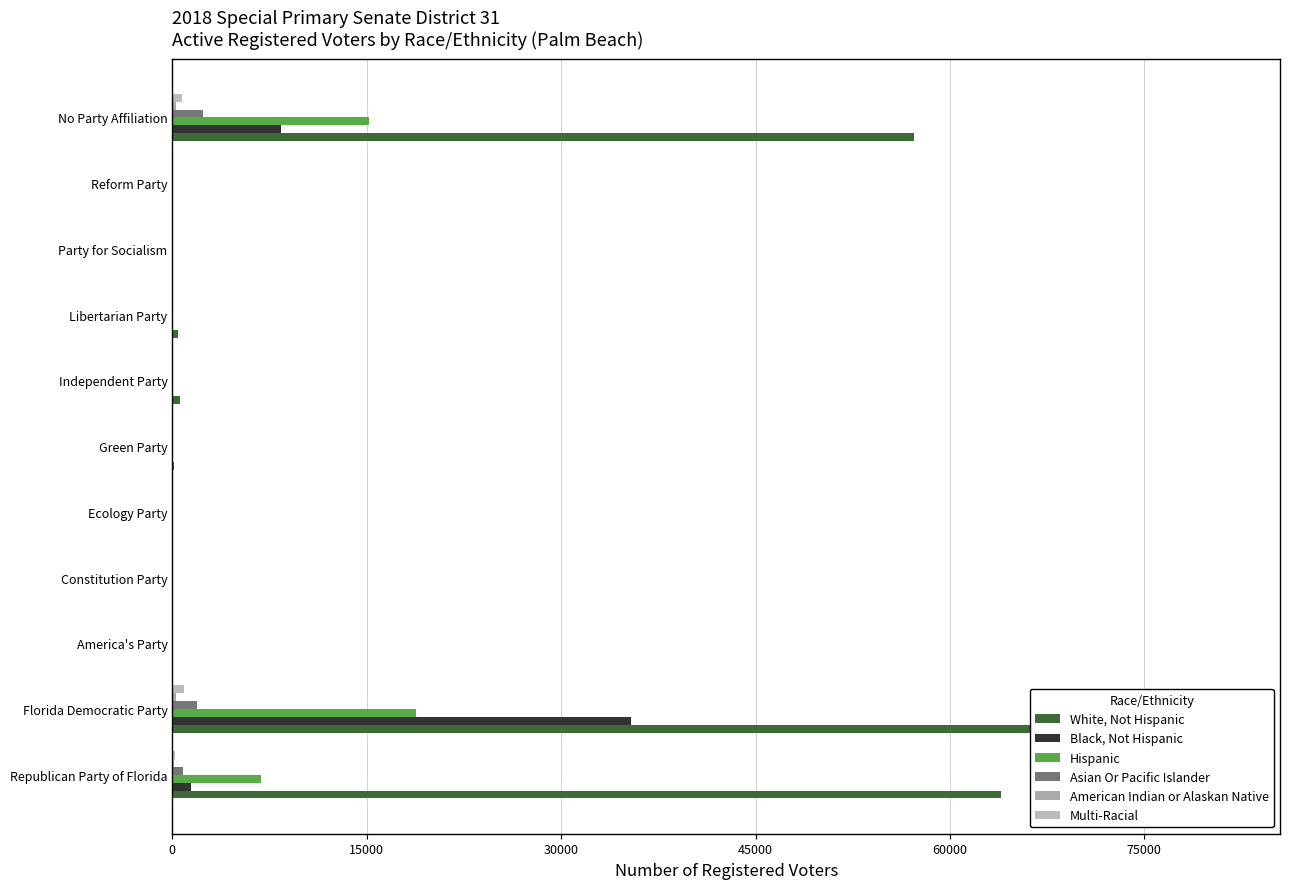

What is the value of the Asian Or Pacific Islander bar at the 7th from the left?

7